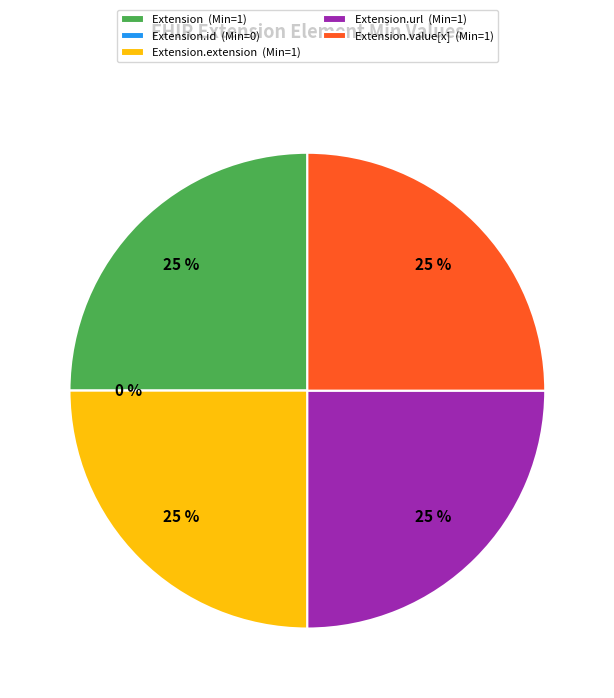

Combined, what portion of the pie is Extension.url and Extension.id?

25.0%